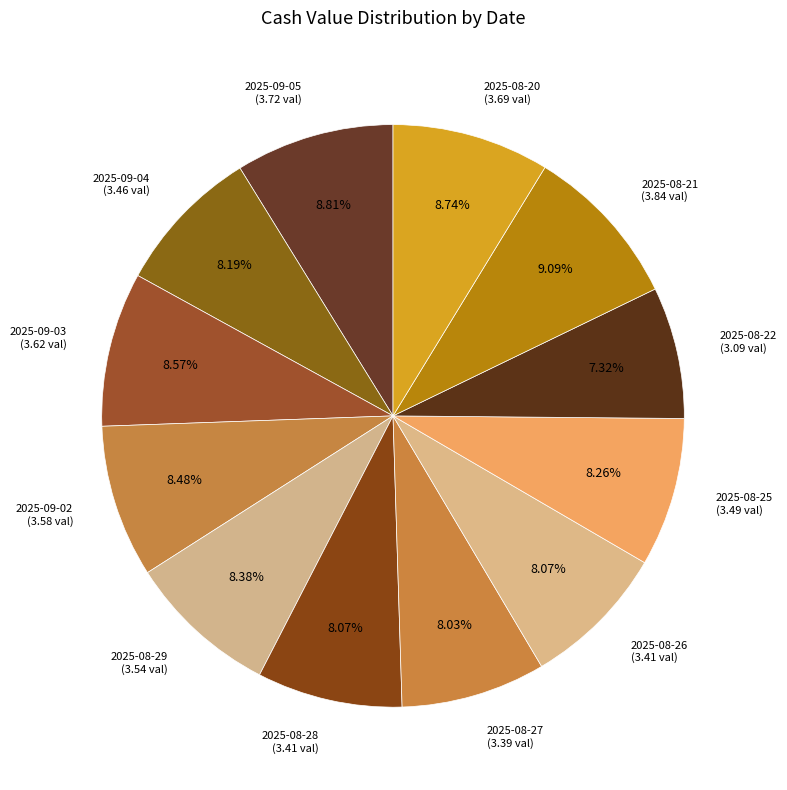

Which category has the smallest portion of the pie?

2025-08-22